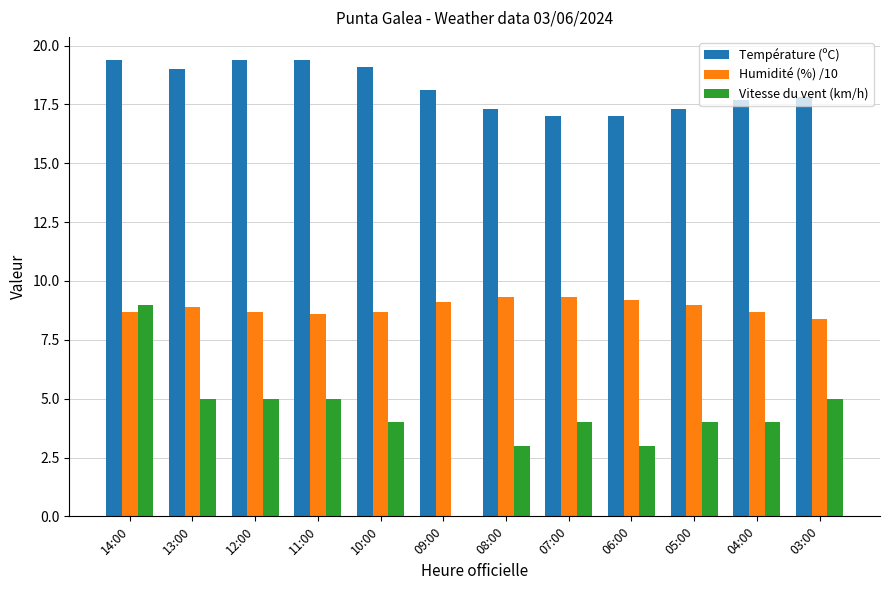

What is the total value across all series at 08:00?

29.6